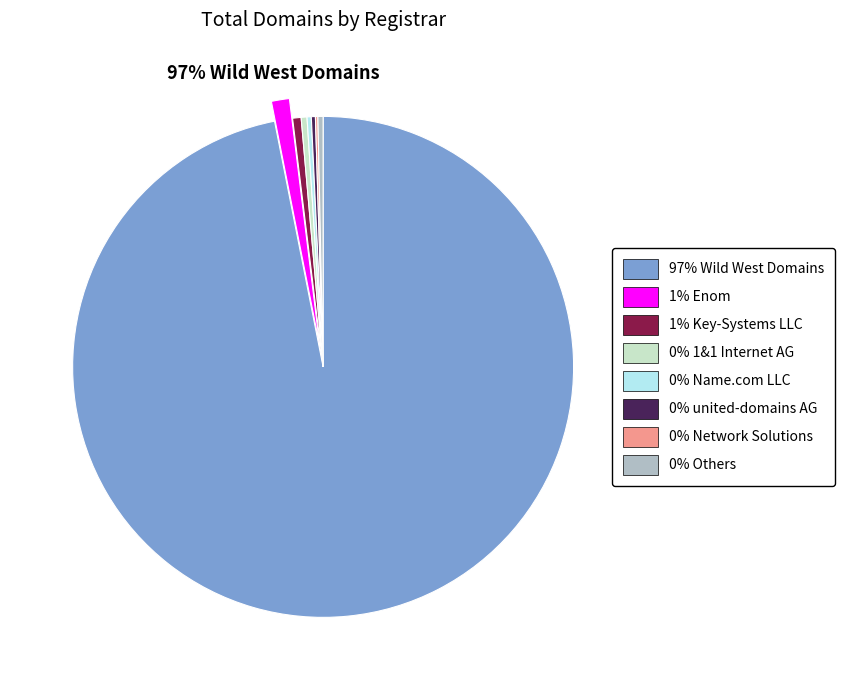

Is there a majority slice in this chart?

Yes